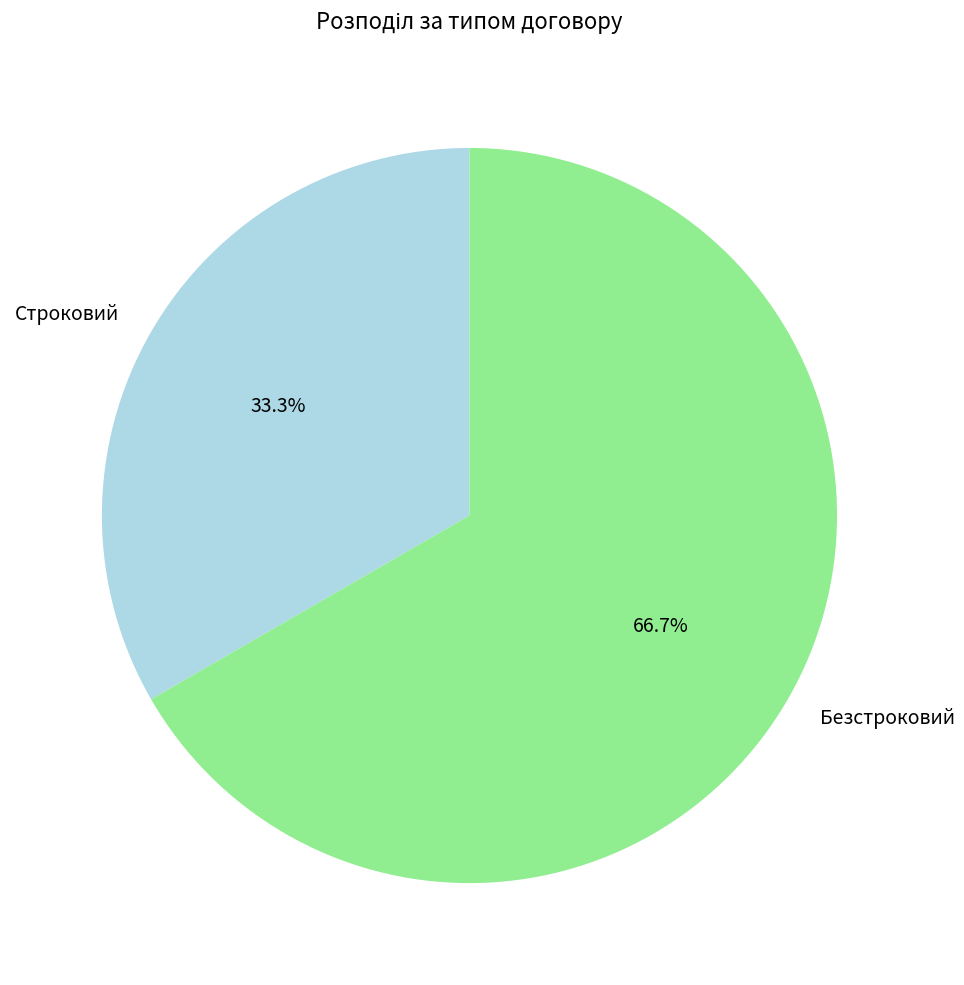

To the nearest percent, what is the average slice percentage?

50%